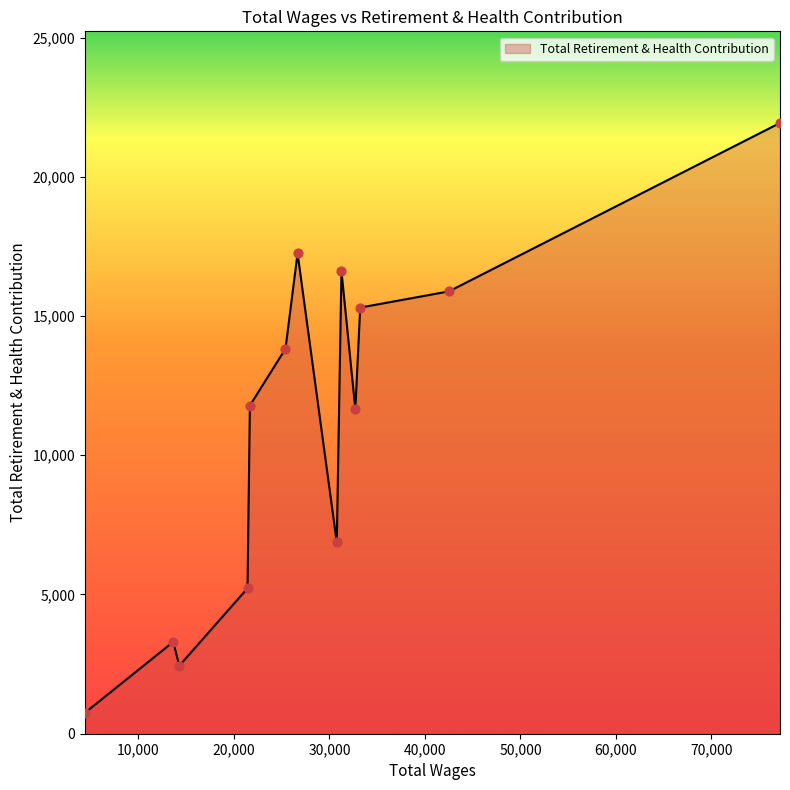

What is the difference between the maximum and minimum values?

21183